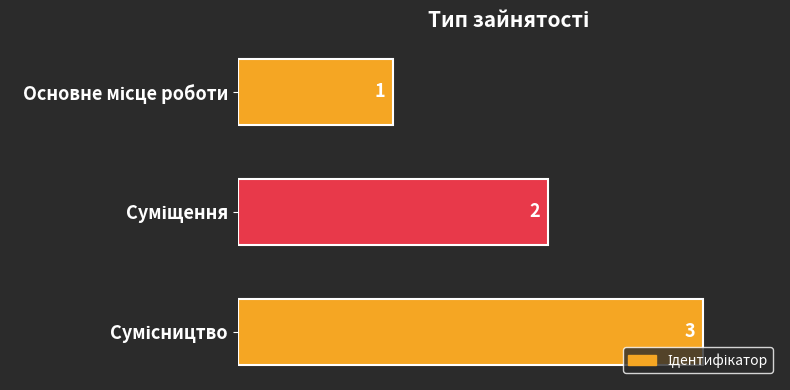

How many values are between 1 and 3?

3